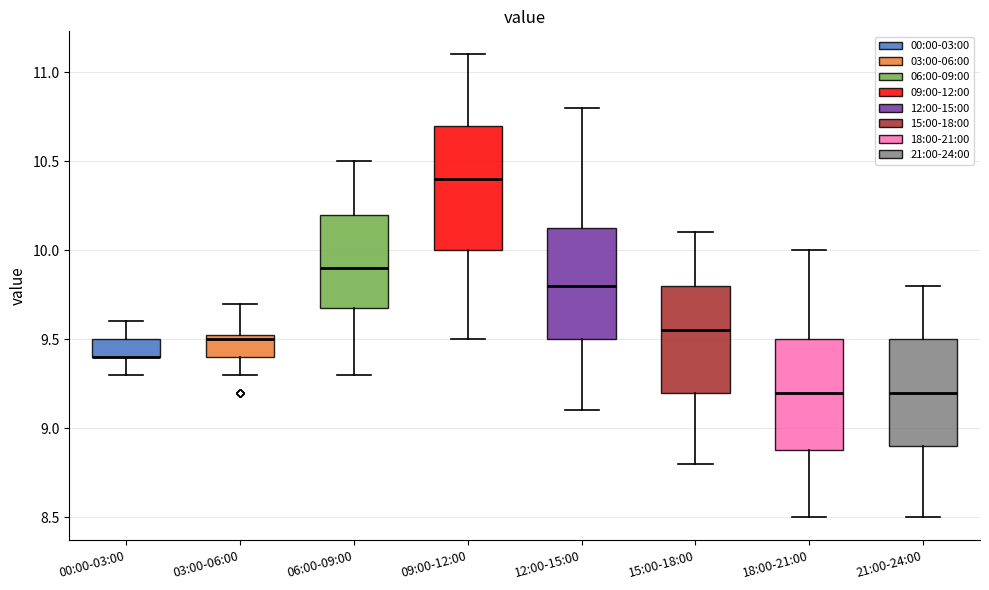

Which box is the tallest, from its lower edge to its upper edge?

09:00-12:00